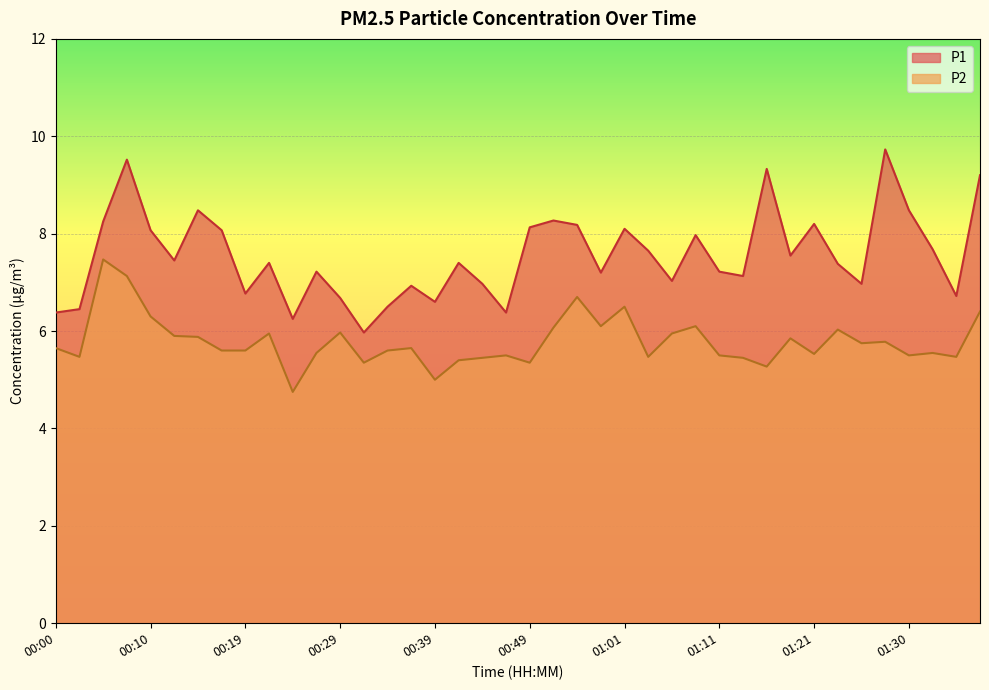

True or false: P1 and P2 cross at least once.

False